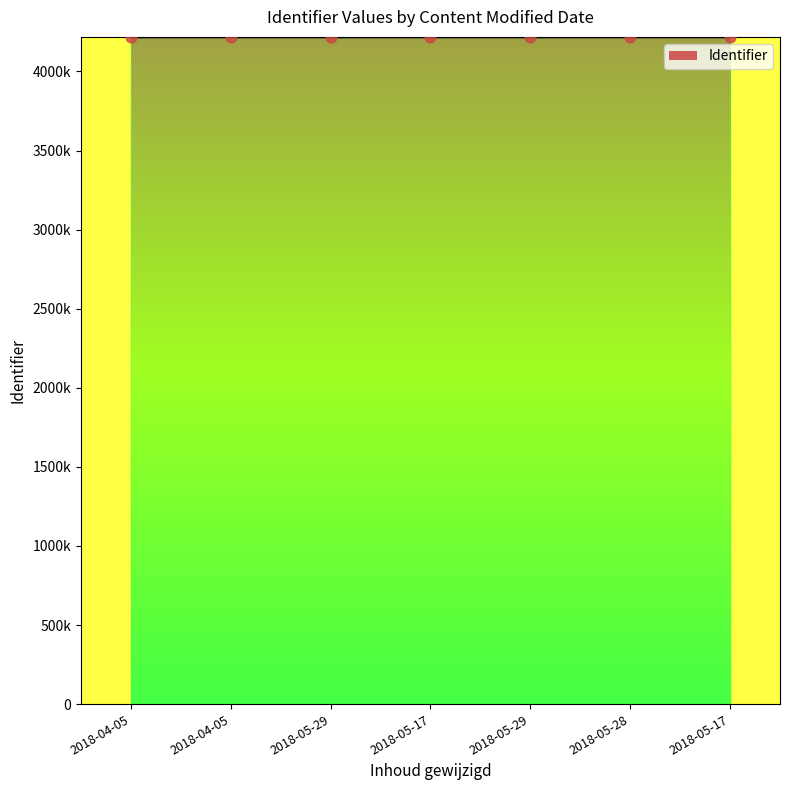

Between 2018-05-29 and 2018-04-05, which is larger?

2018-05-29